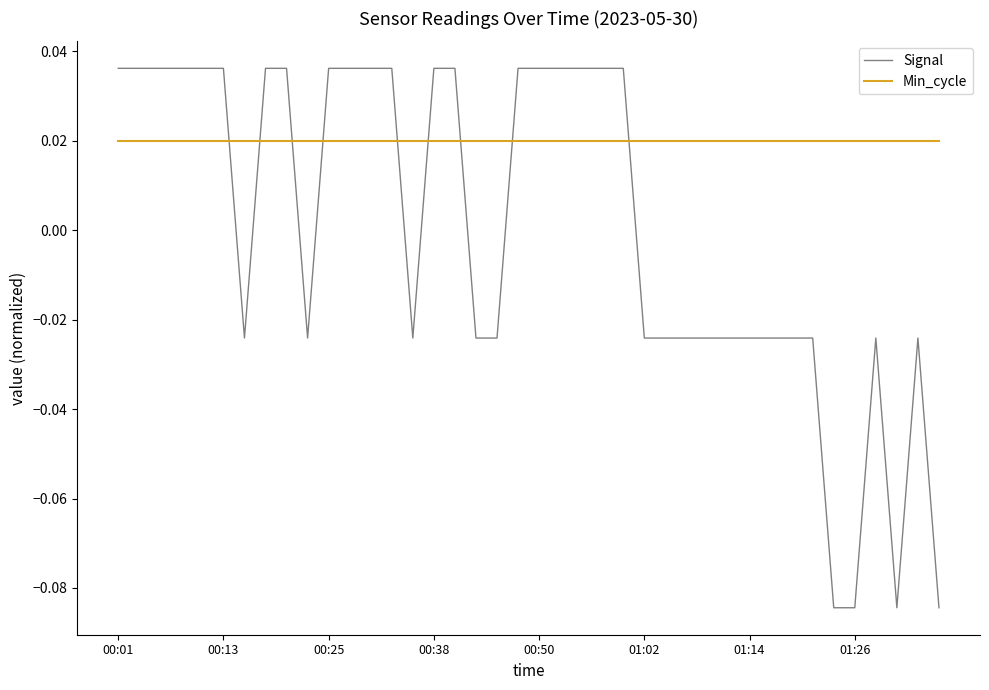

True or false: Signal and Min_cycle cross at least once.

True